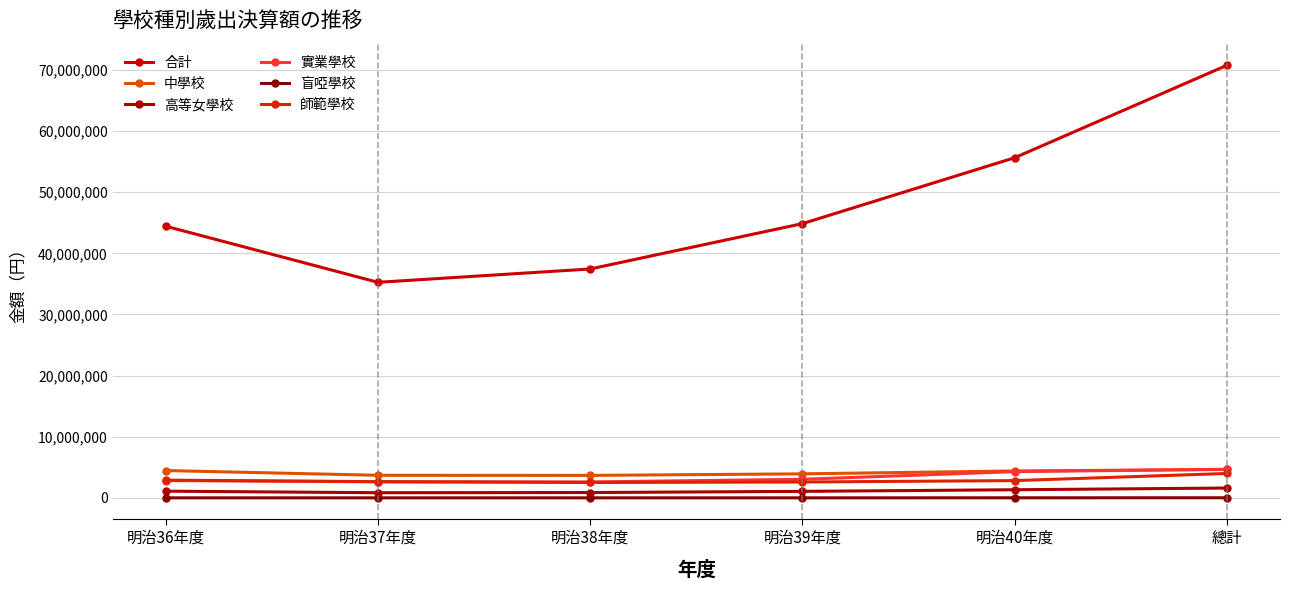

How many lines are shown in the chart?

6